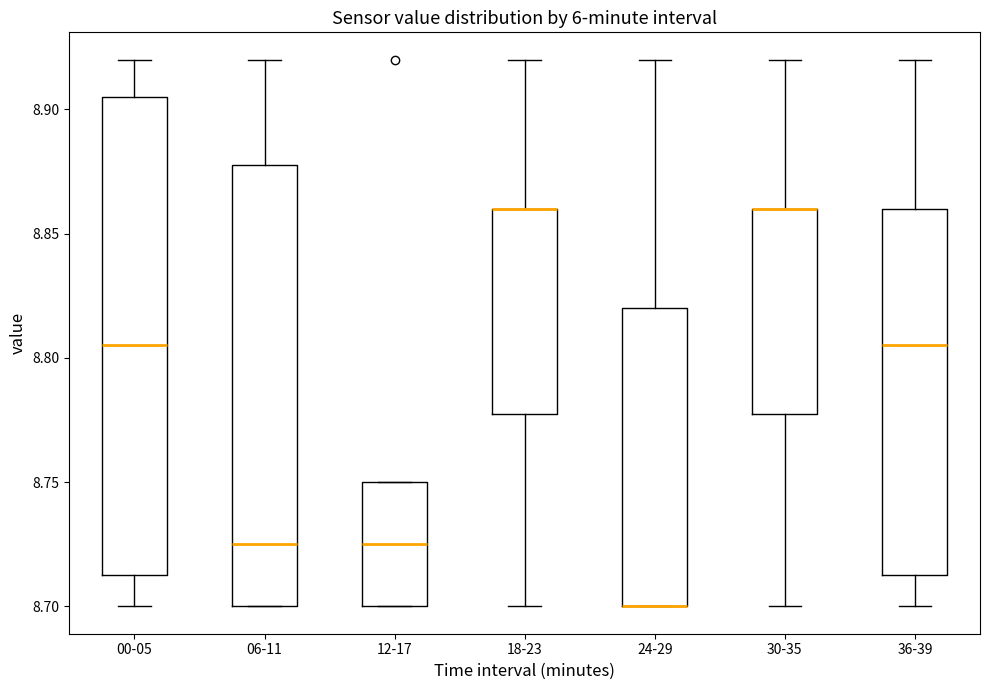

Where does the upper whisker of the box for 18-23 end on the y-axis? The values are not printed on the chart, so give them approximately, as read against the axis.

8.920